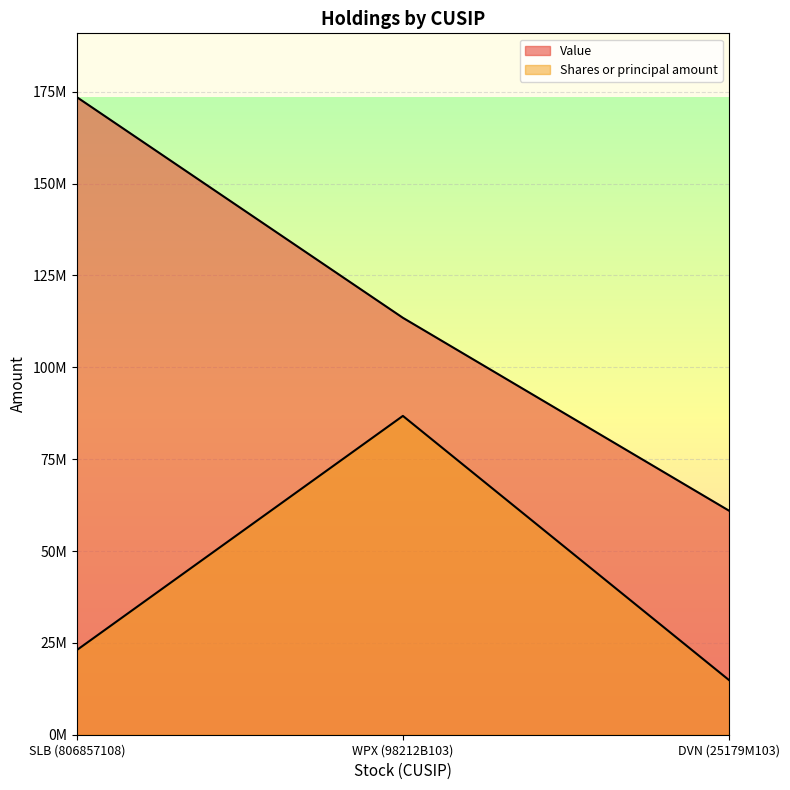

How many lines are shown in the chart?

2